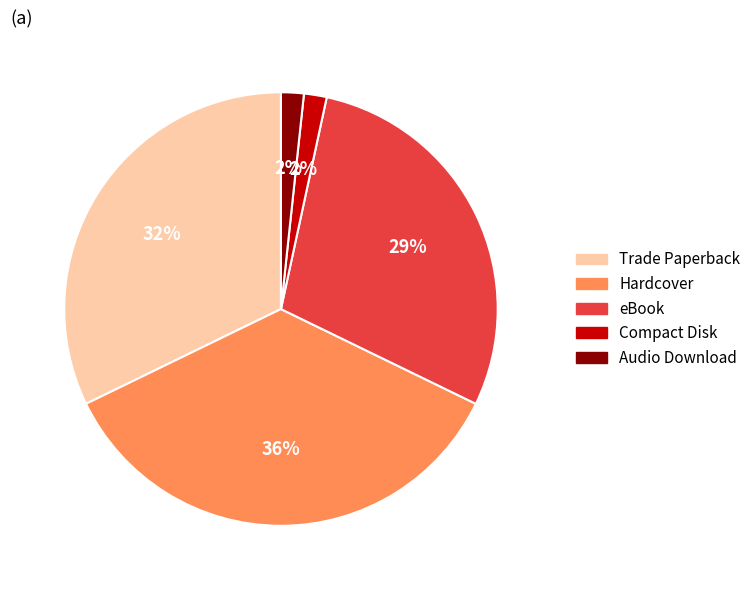

Is there a majority slice in this chart?

No